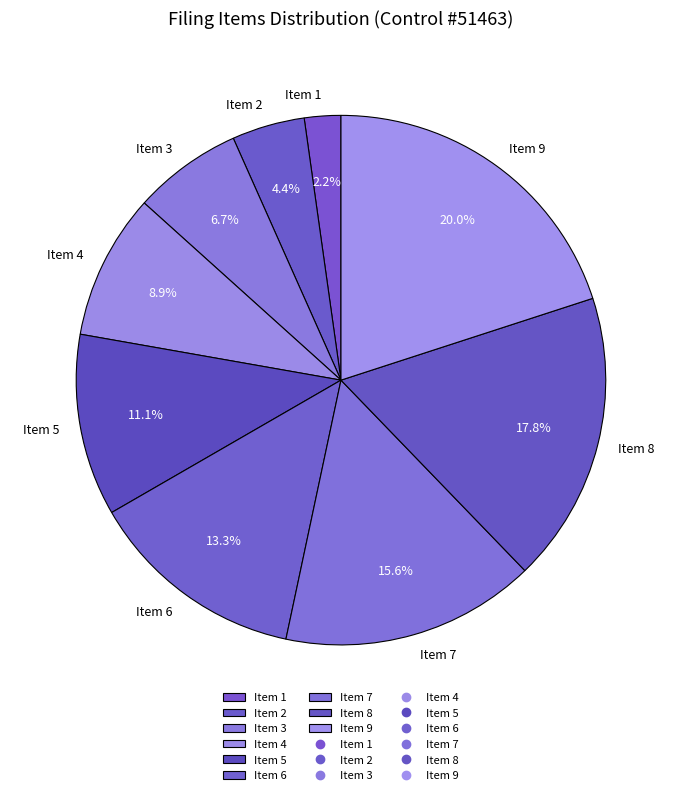

Which category has the smallest portion of the pie?

Item 1